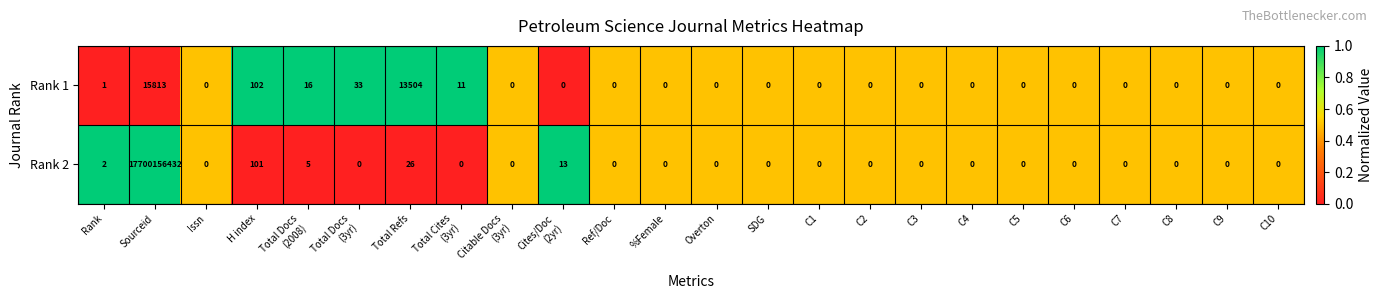

List the series in order of their overall mean, lowest first.

Rank 1, Rank 2